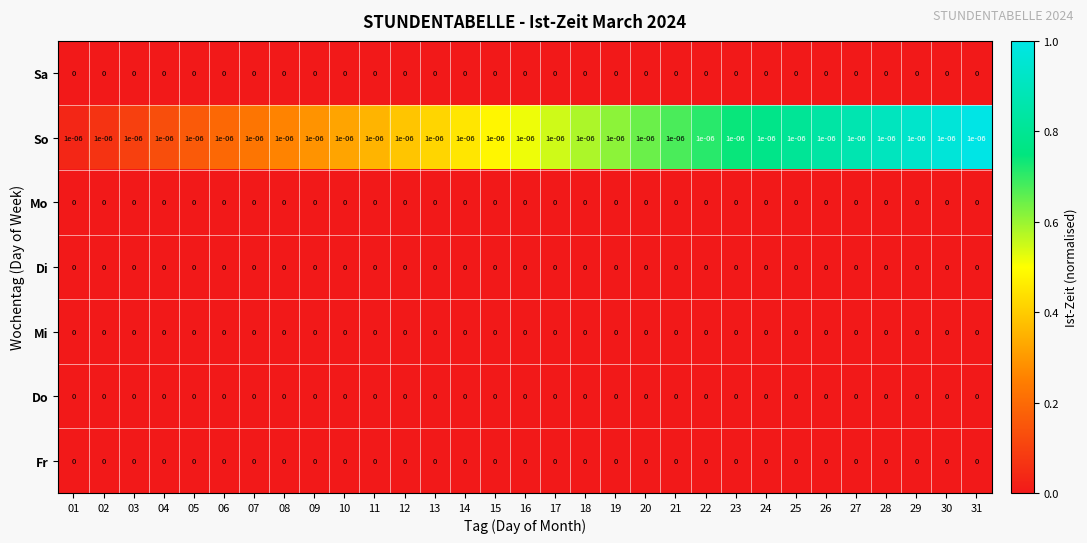

The Mi series shows 0.0 at 24. True or false?

True